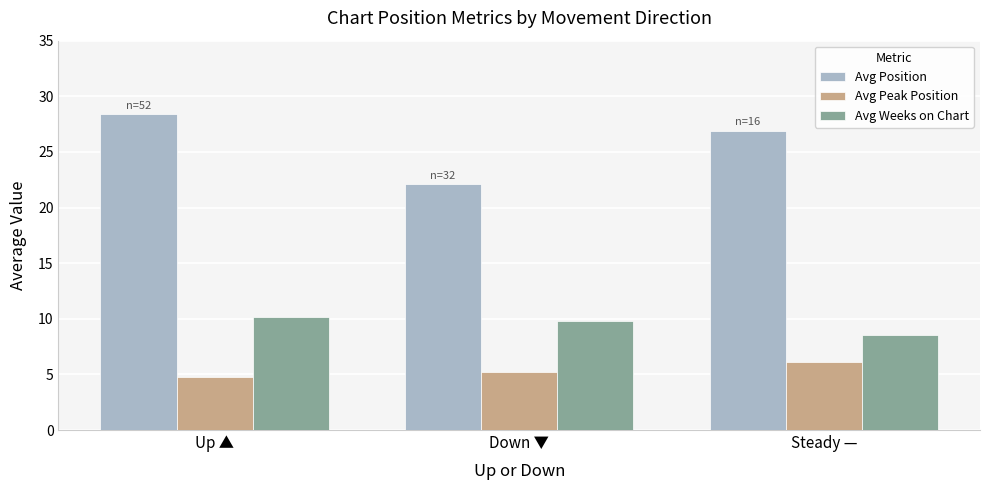

What is the difference between the second highest and minimum values in the Avg Position series?

4.8